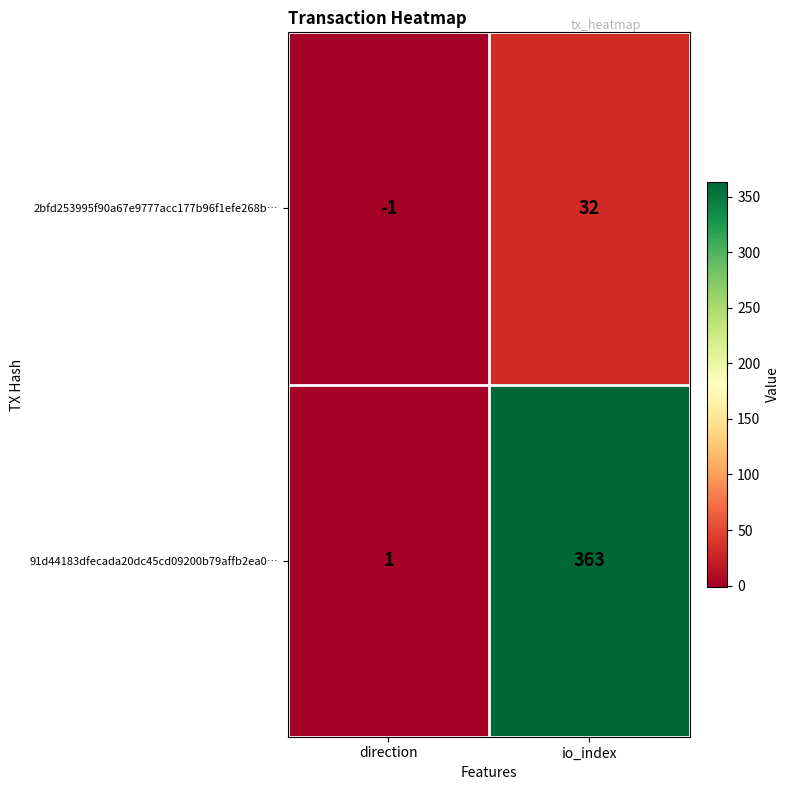

What is the difference between the 2bfd253995f90a67e9777acc177b96f1efe268b… values at io_index and direction?

33